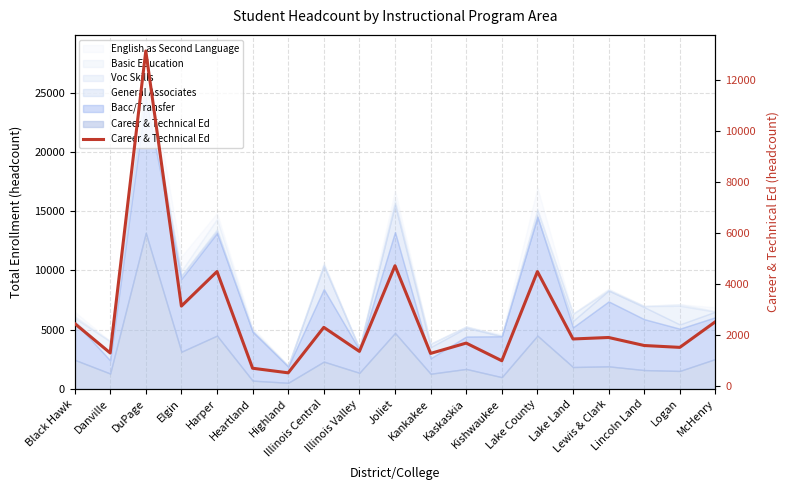

Which has a higher value, Heartland or Logan?

Logan